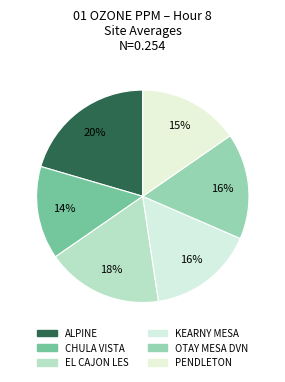

How many segments does this pie chart have?

6